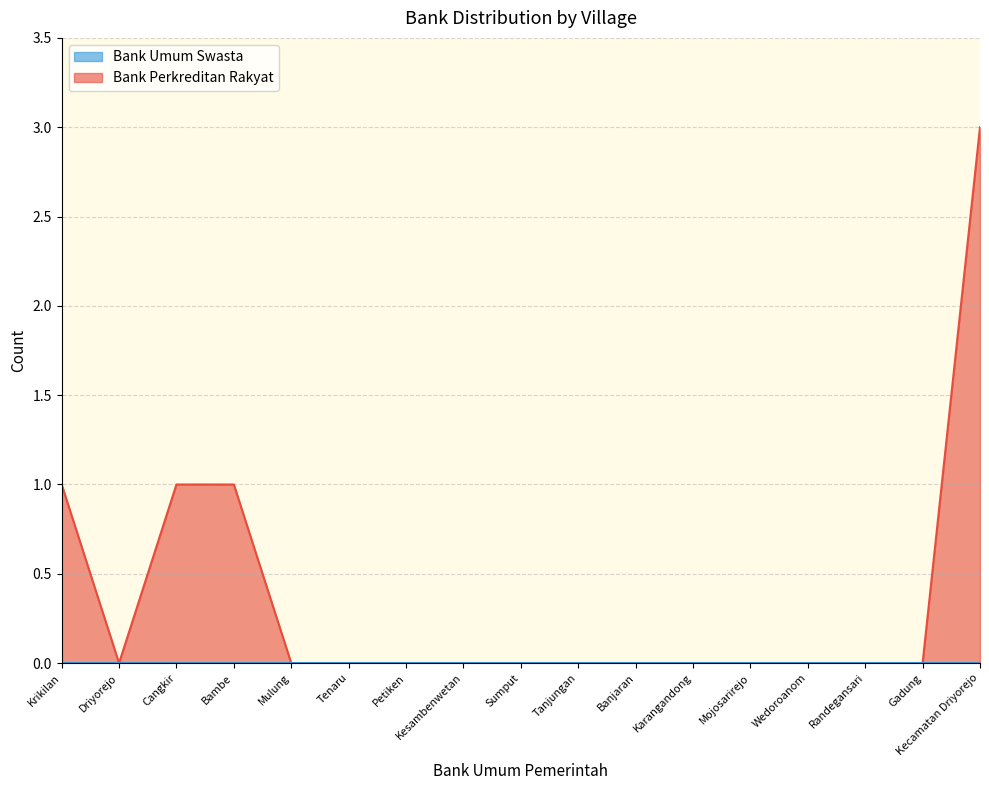

Rank the categories by value from lowest to highest.

Driyorejo, Mulung, Tenaru, Petiken, Kesambenwetan, Sumput, Tanjungan, Banjaran, Karangandong, Mojosarirejo, Wedoroanom, Randegansari, Gadung, Krikilan, Cangkir, Bambe, Kecamatan Driyorejo